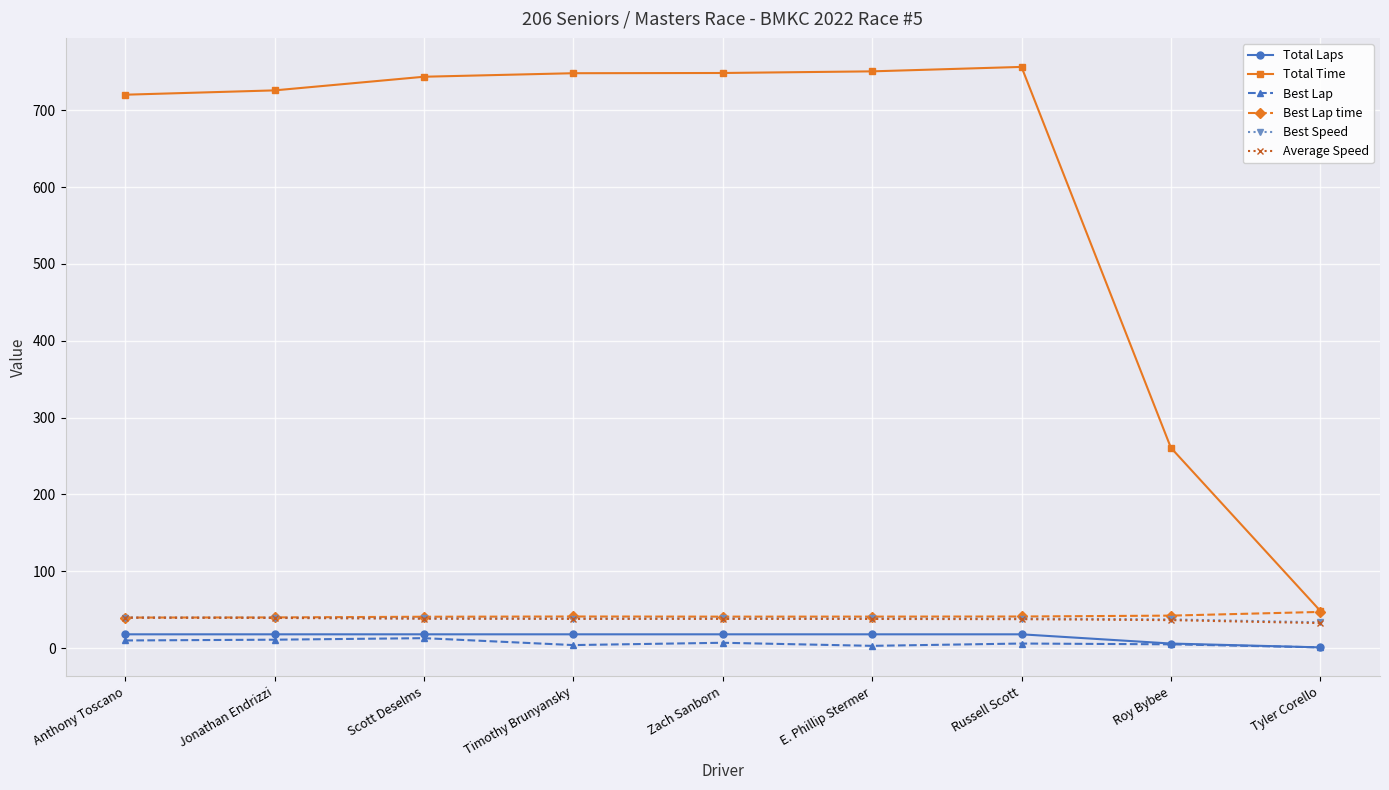

The Average Speed series shows 38.3 at Scott Deselms. True or false?

True